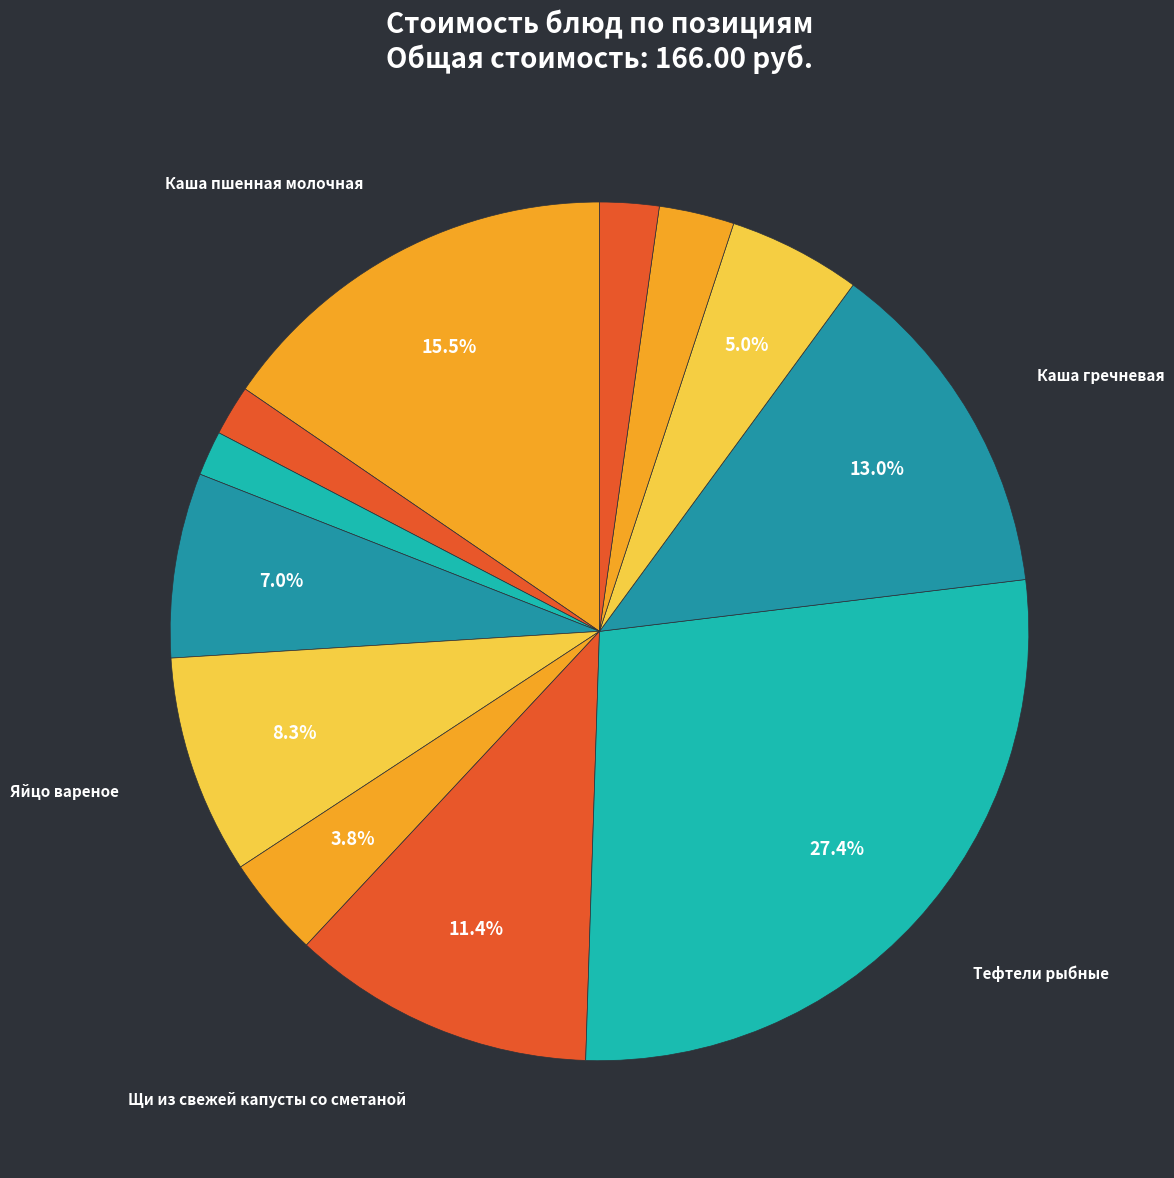

To the nearest percent, what is the difference between the largest and smallest slice percentages?

26%